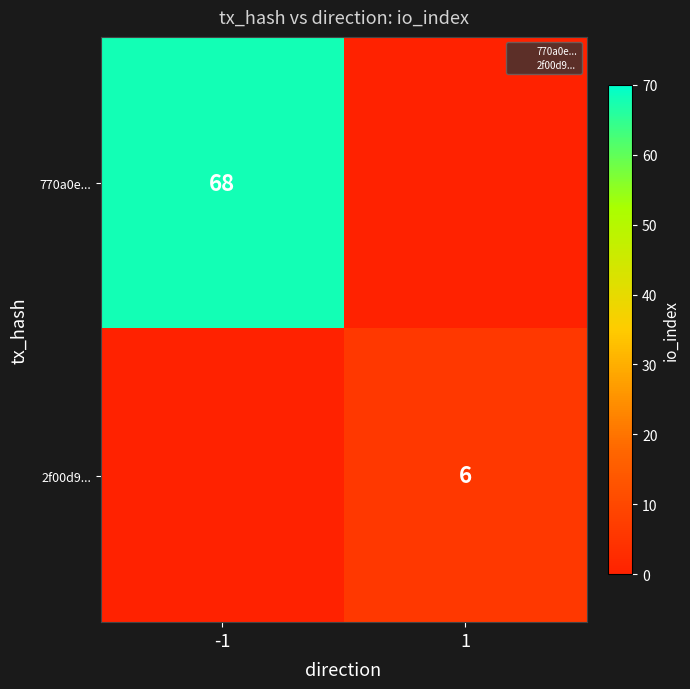

Is the value of 2f00d9... at 1 greater than the value of 770a0e... at 1?

Yes